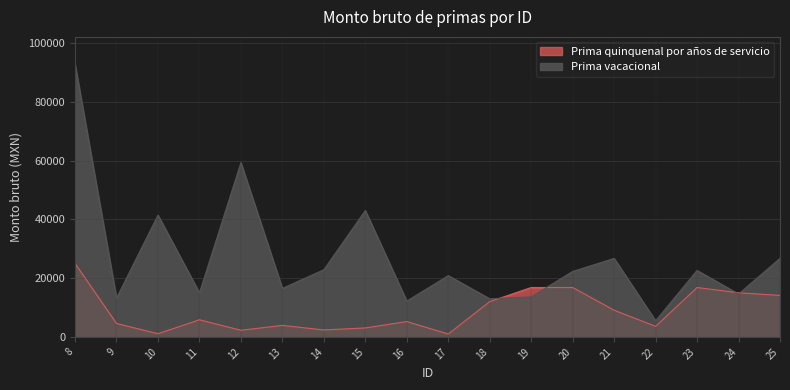

After their last crossing, which series has the higher values: Prima quinquenal por años de servicio or Prima vacacional?

Prima vacacional